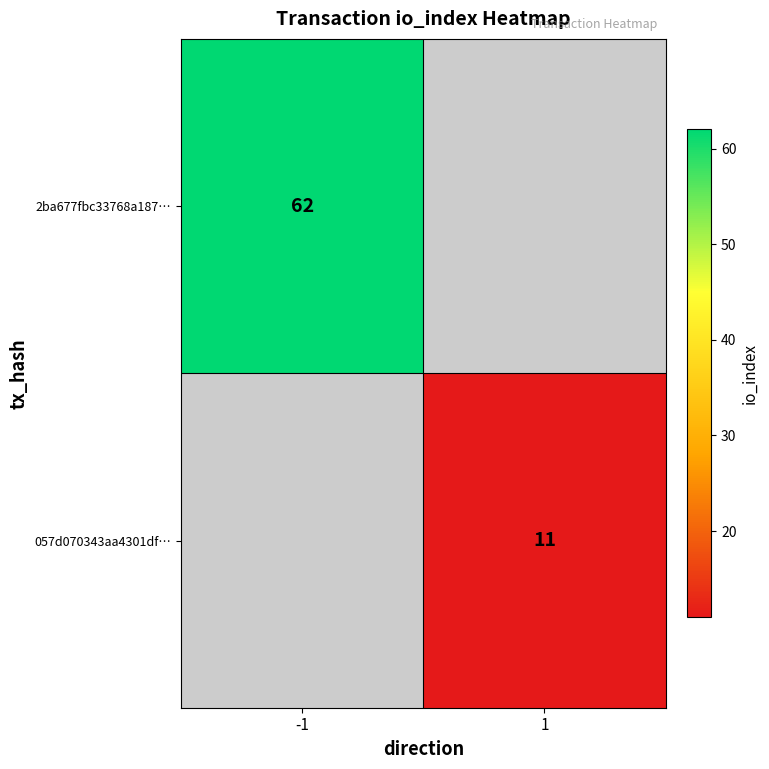

How many series are shown in this chart?

2